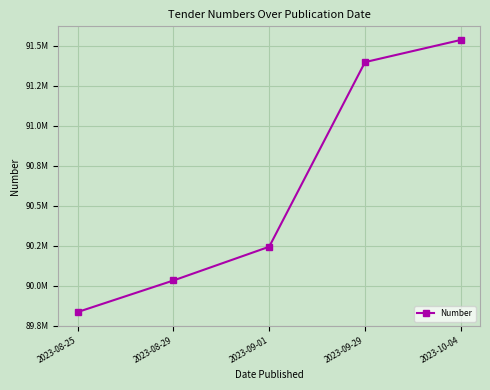

Does the chart have visible grid lines?

Yes